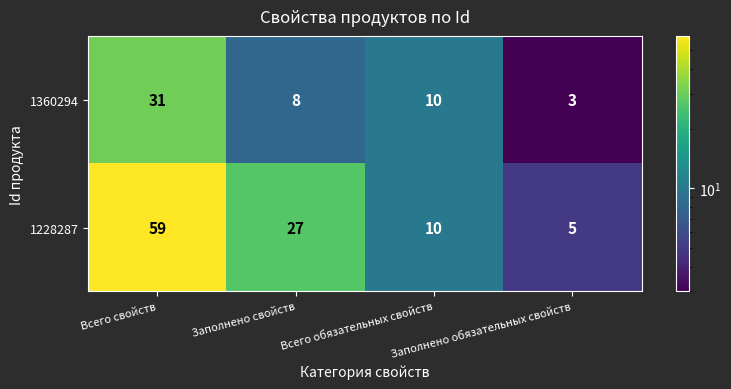

What is the total value across all series at Всего свойств?

90